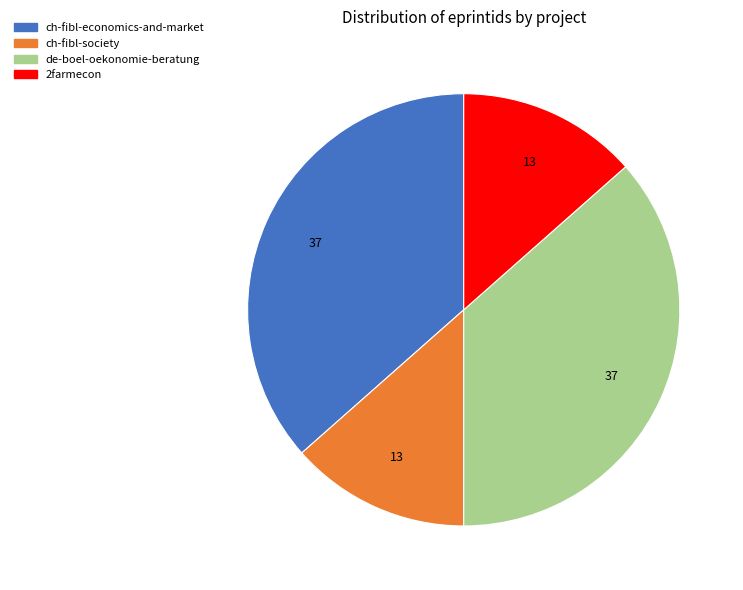

Is it true that 2farmecon is 5% of the pie?

False